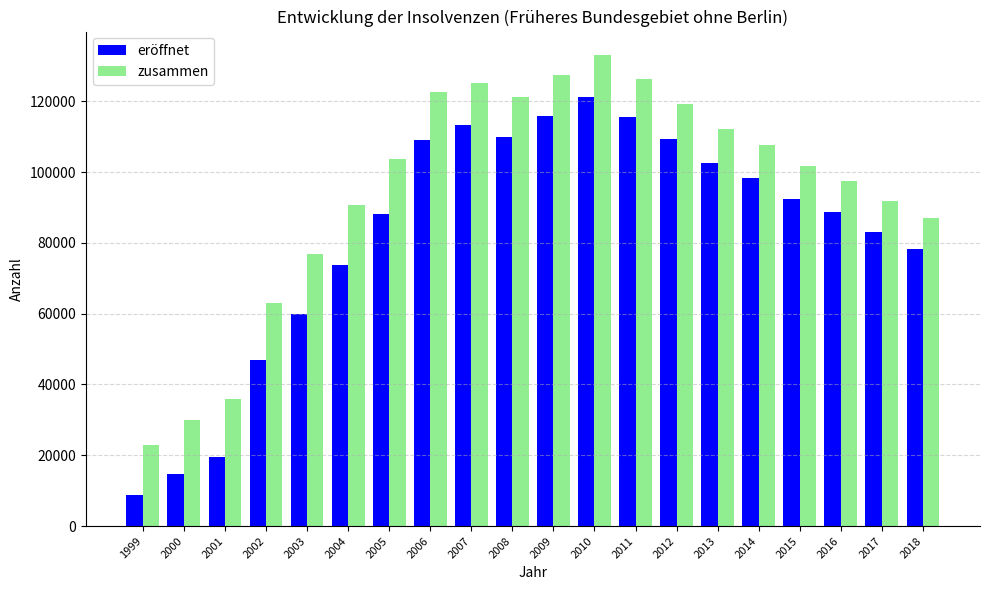

What is the highest value of the eröffnet series?

121200